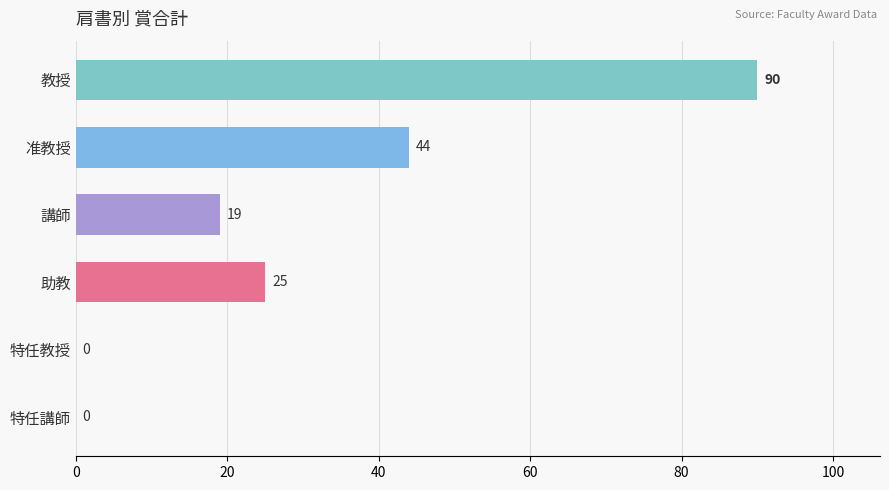

At which category does the chart reach its peak across all series?

教授